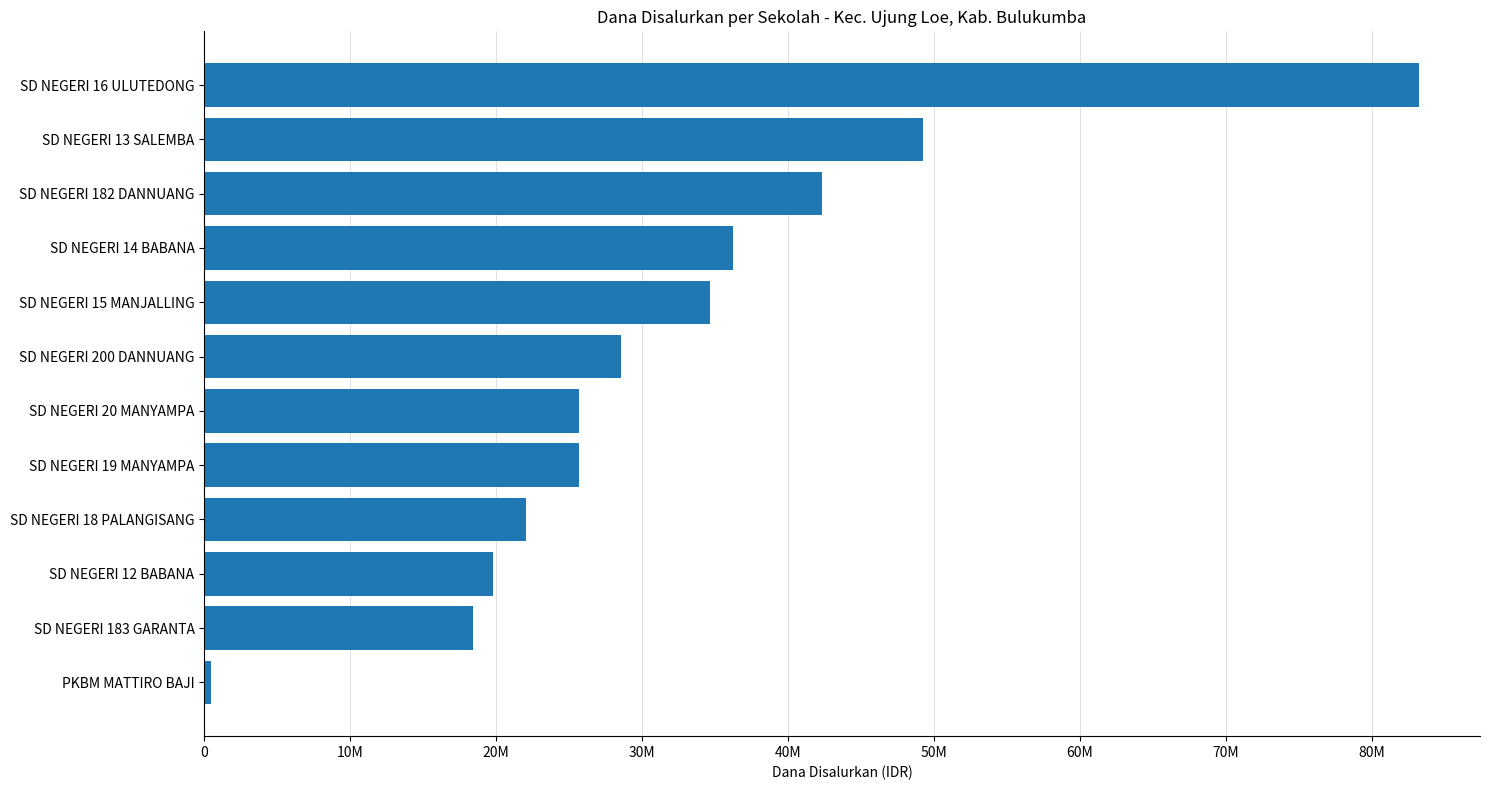

Does the chart contain any negative values?

No